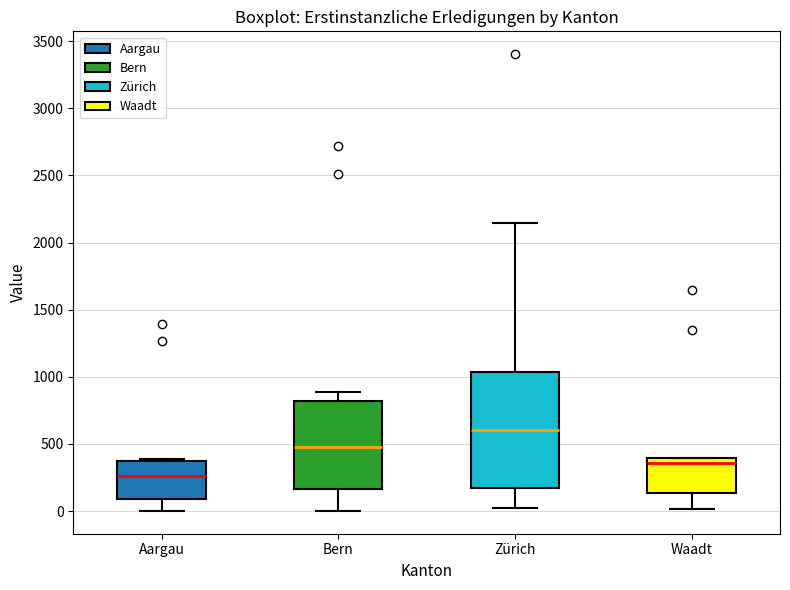

Which box has the highest median line?

Zürich